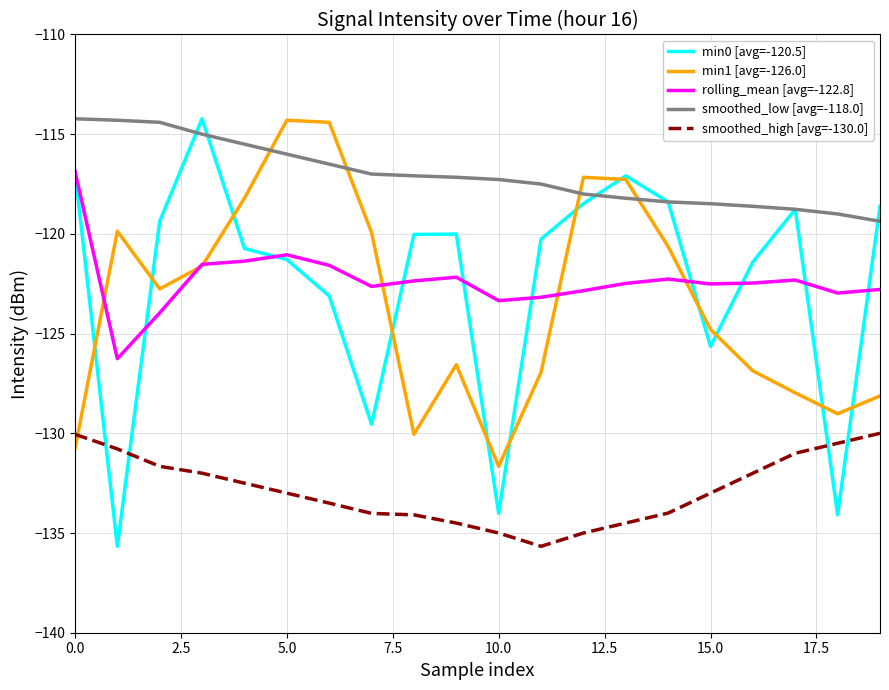

Which series ends up on top after the final intersection of smoothed_high [avg=-130.0] and min1 [avg=-126.0]?

min1 [avg=-126.0]